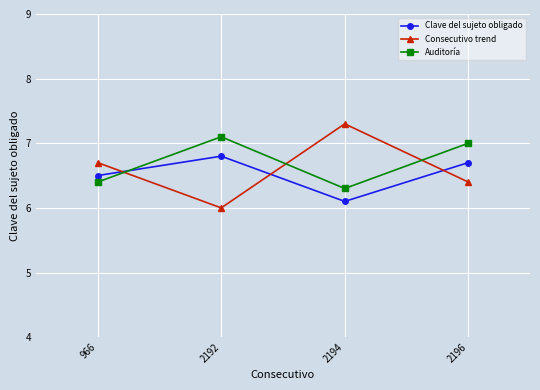

What is the difference between the Clave del sujeto obligado values at 2192 and 2196?

0.1